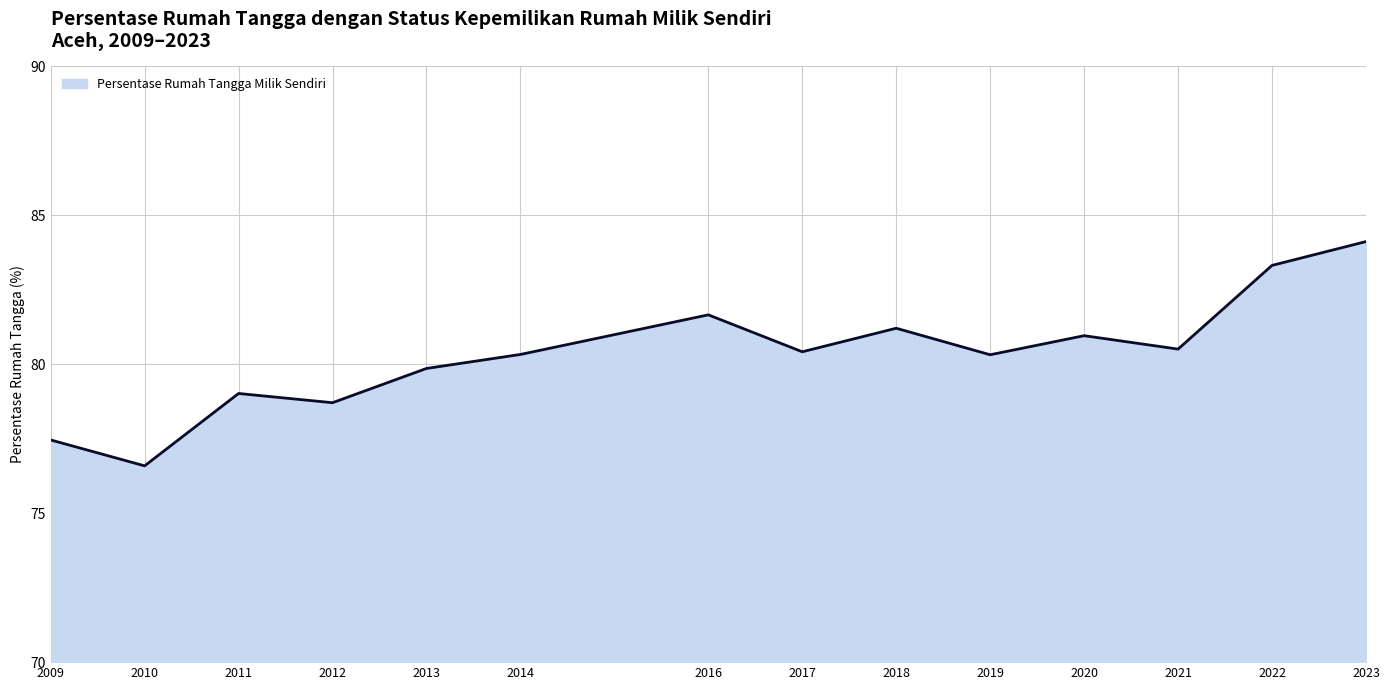

Between 2009 and 2018, which is larger?

2018